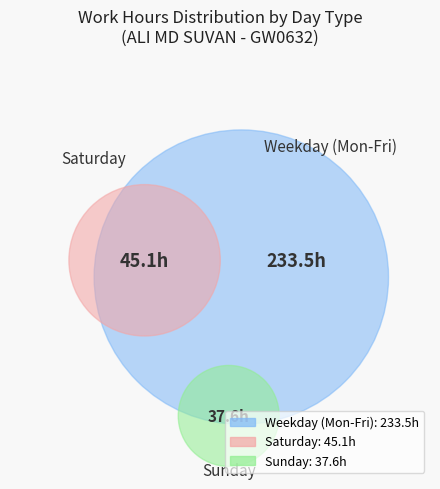

Combined, do Fri(27) and Mon(13) account for over 50%?

No